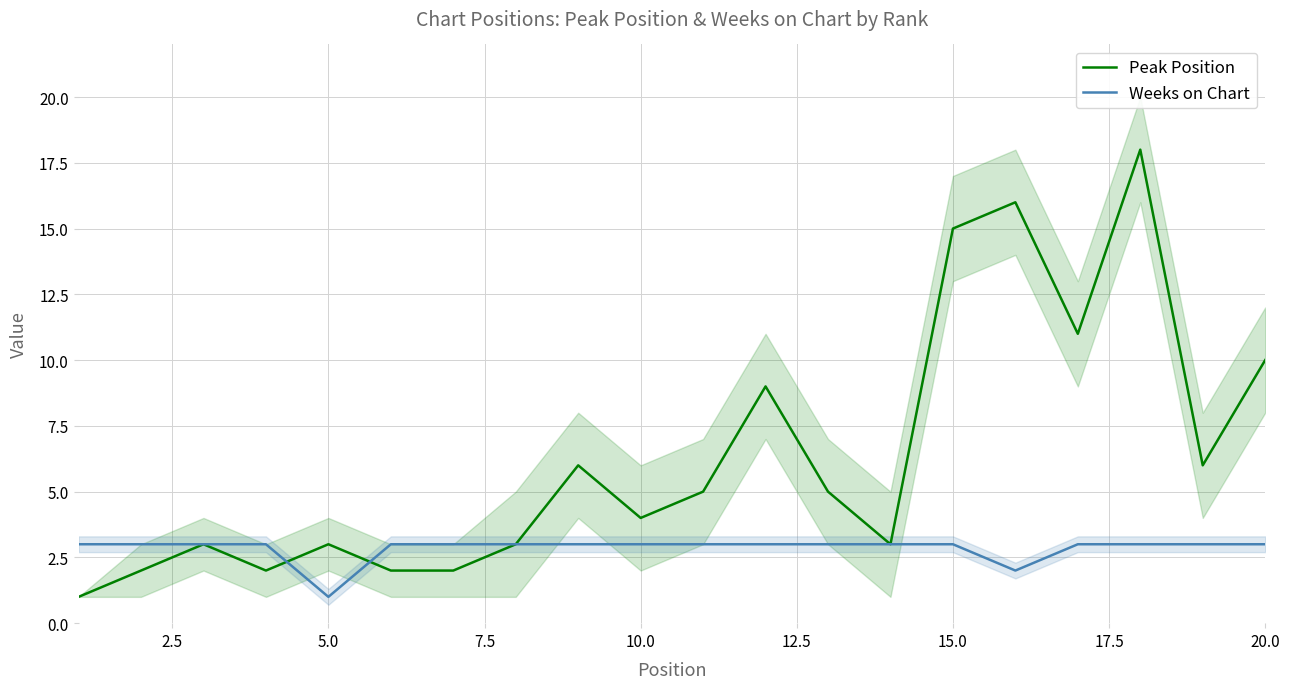

What is the maximum value for Weeks on Chart?

3